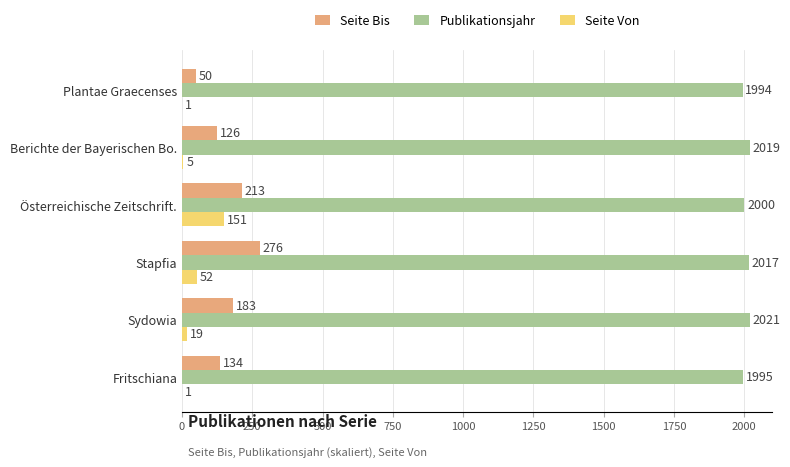

Count the number of data series in this chart.

3